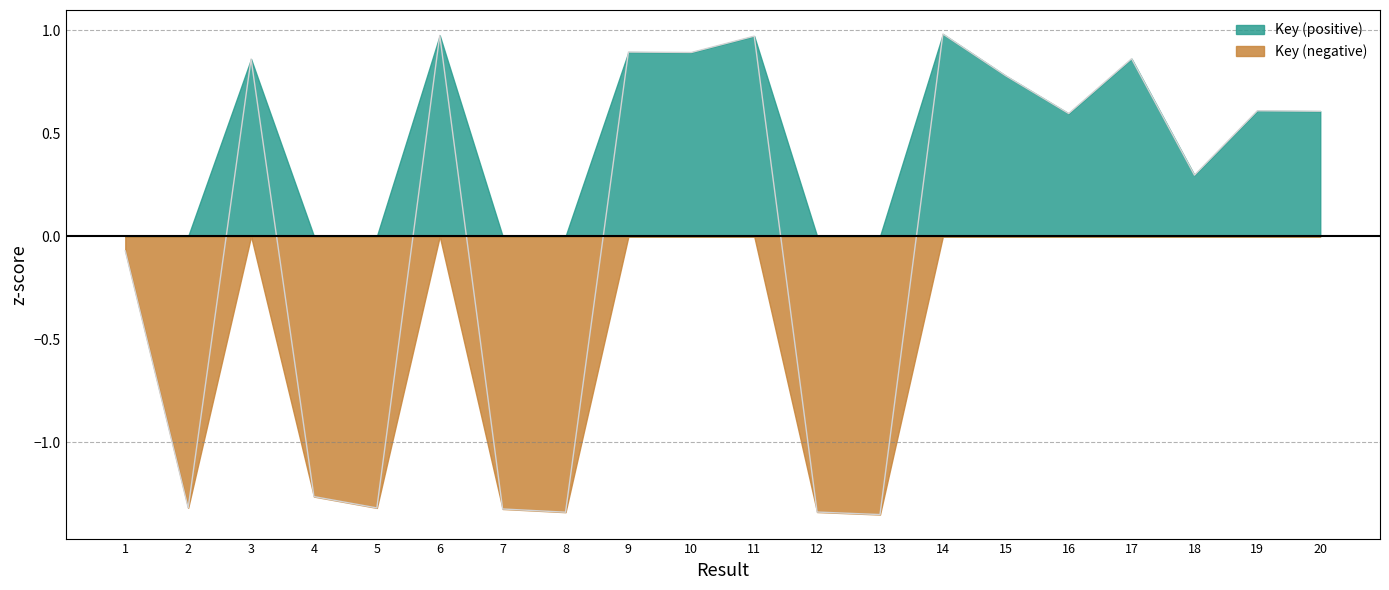

At which label does the data first exceed 0?

3